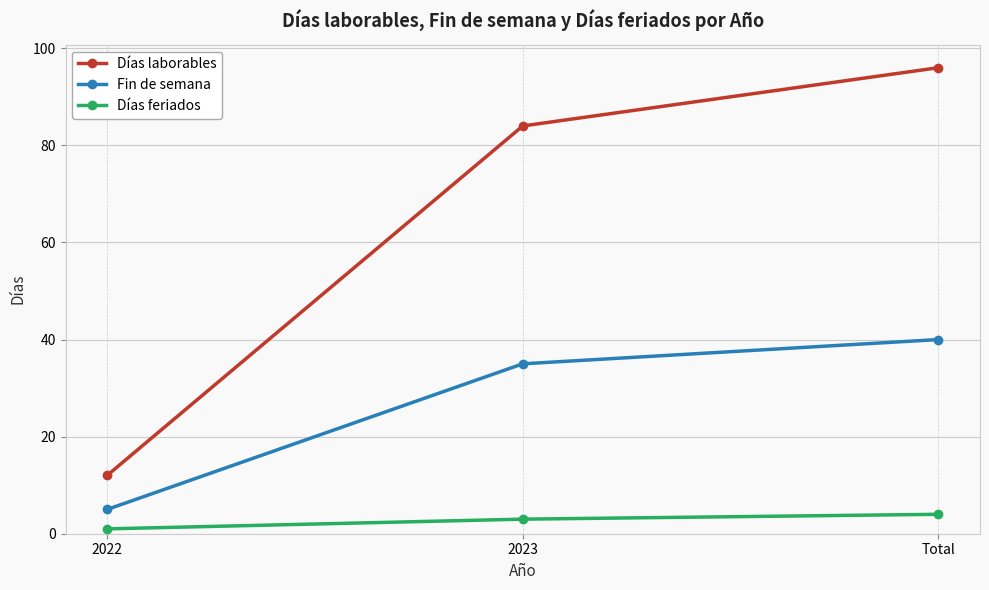

How many Fin de semana values are between 5 and 40?

3